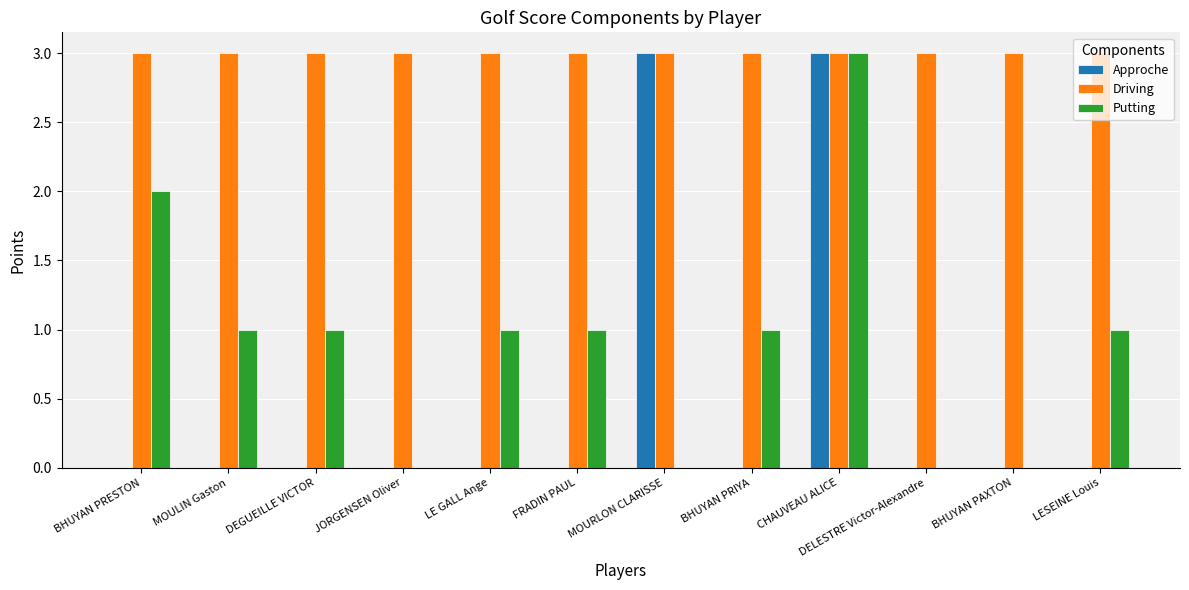

What is the highest value of the Driving series?

3